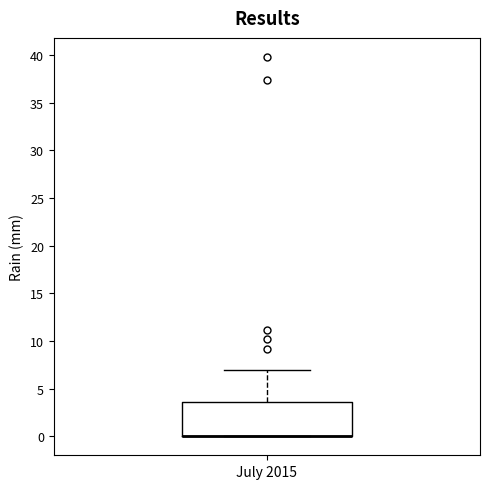

Read this box plot against the y-axis: the position of the median line, the range covered by the box, and the ends of both whiskers. The values are not printed on the chart, so give them approximately, as read against the axis.

median 0.0 (drawn on the box's lower edge), box 0.0 to 3.5, whiskers 0.0 to 7.0